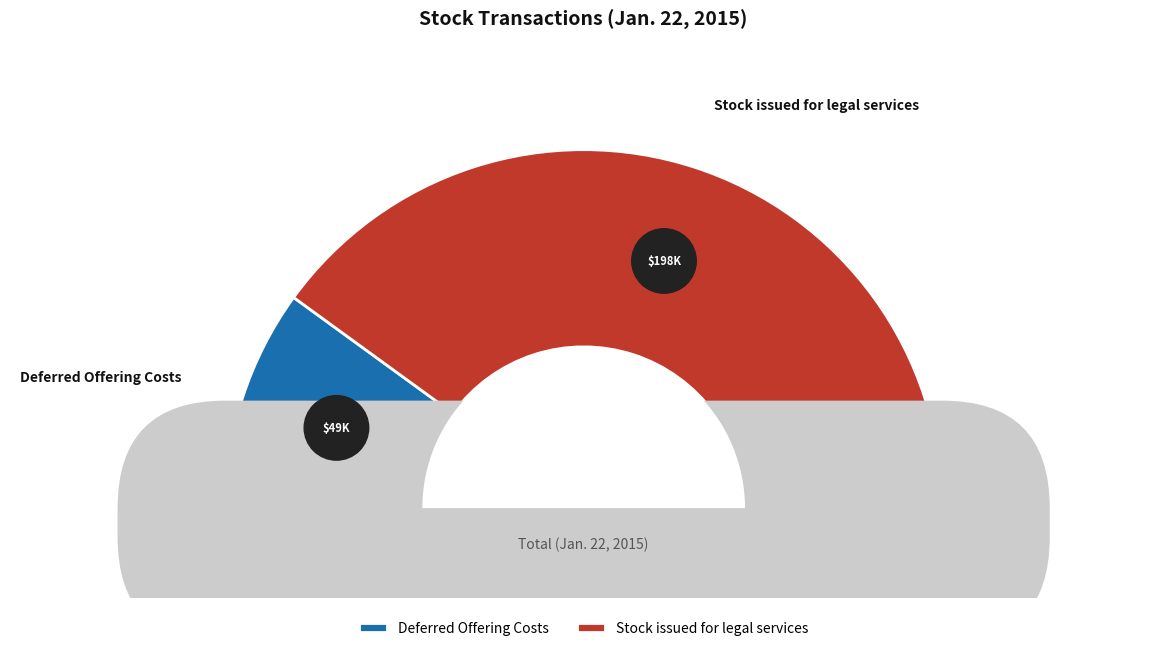

What is the change in value from Deferred Offering Costs to Stock issued for legal services?

+148500